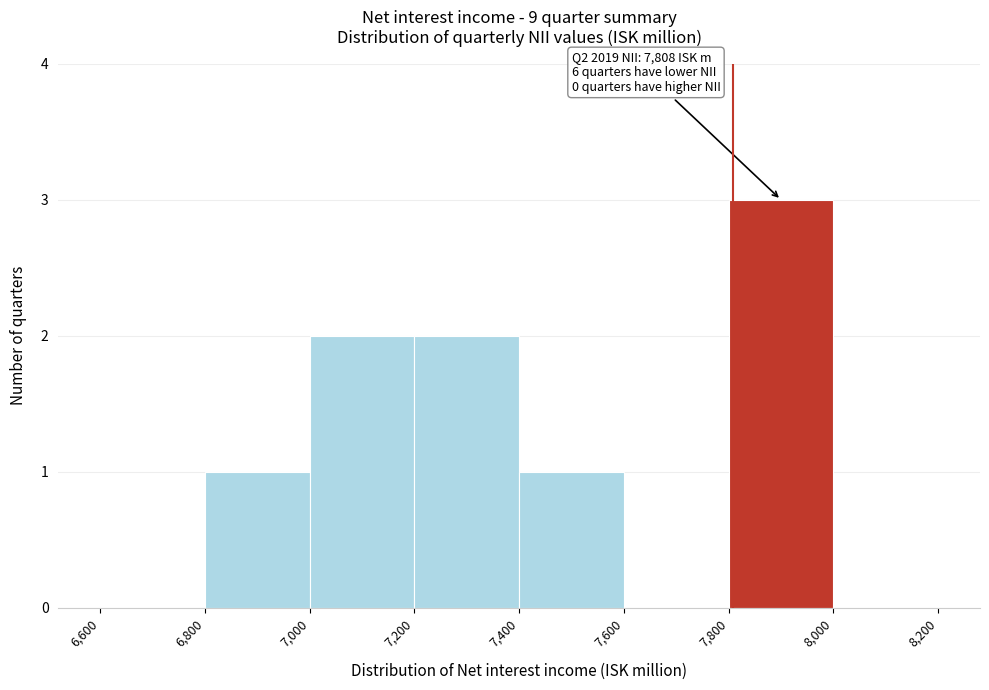

Over which range of the x-axis is the bar tallest?

7,800 to 8,000